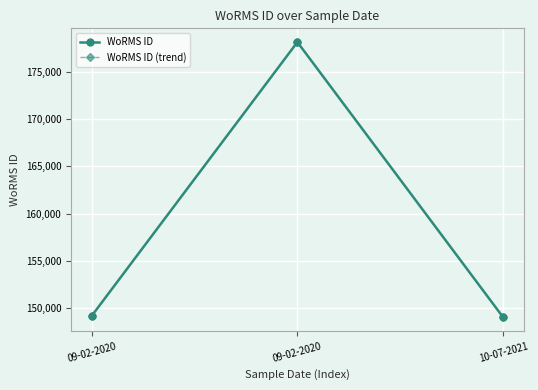

What is the average value of the WoRMS ID (trend) series?

158771